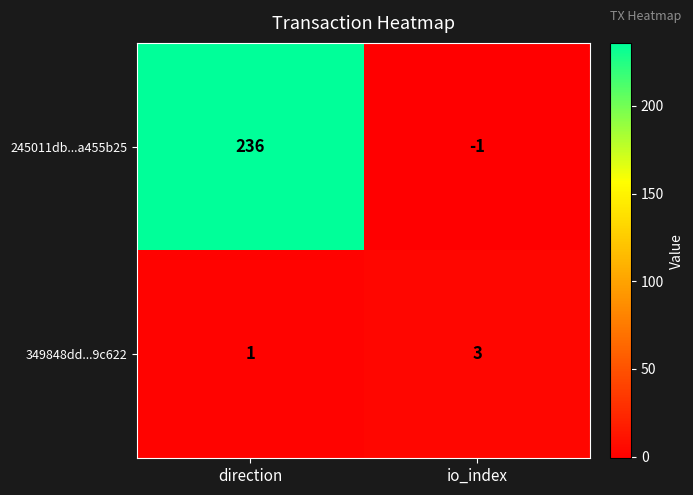

Which category has the lowest value across all series?

io_index